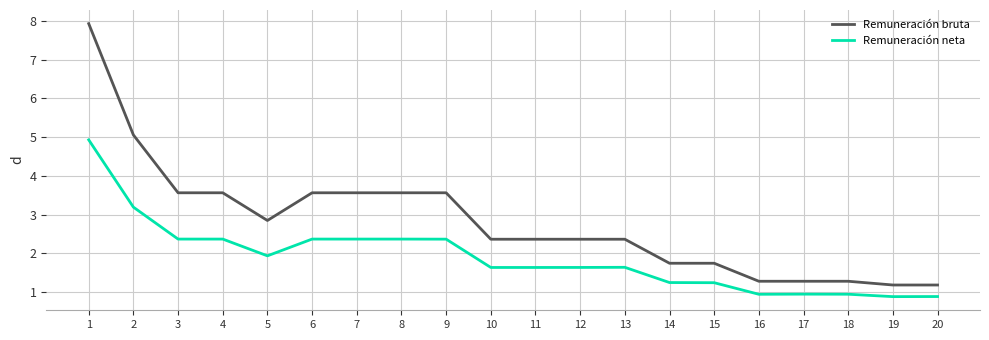

At 13, list the series in order from smallest to largest.

Remuneración neta, Remuneración bruta